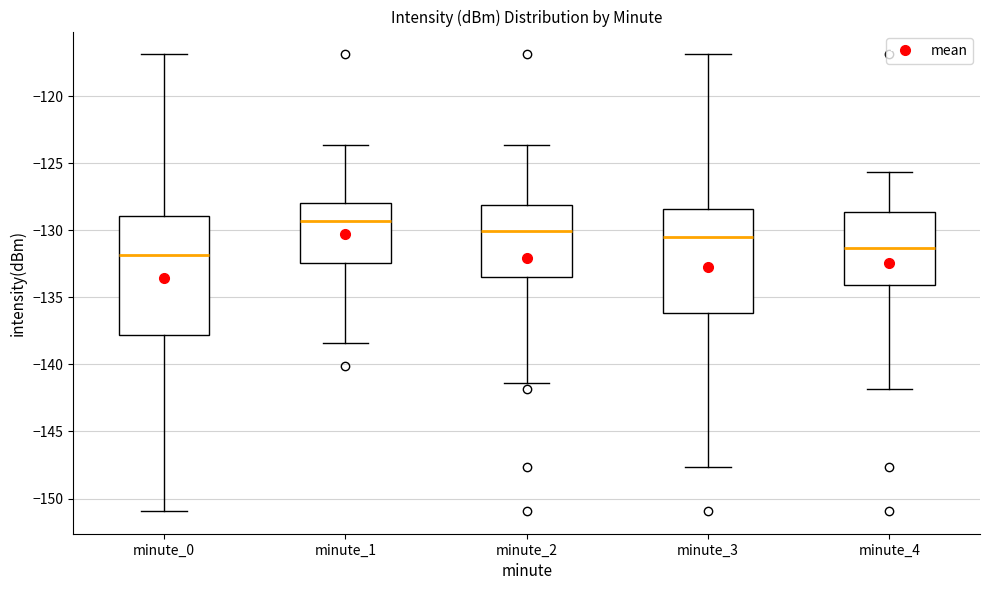

Reading left to right, read every box against the y-axis: the position of its median line, the range the box covers, and the ends of its whiskers. The values are not printed on the chart, so give them approximately, as read against the axis.

minute_0: median -132.0, box -138.0 to -129.0, whiskers -151.0 to -117.0
minute_1: median -129.5, box -132.5 to -128.0, whiskers -138.5 to -123.5
minute_2: median -130.0, box -133.5 to -128.0, whiskers -141.5 to -123.5
minute_3: median -130.5, box -136.0 to -128.5, whiskers -147.5 to -117.0
minute_4: median -131.5, box -134.0 to -128.5, whiskers -142.0 to -125.5